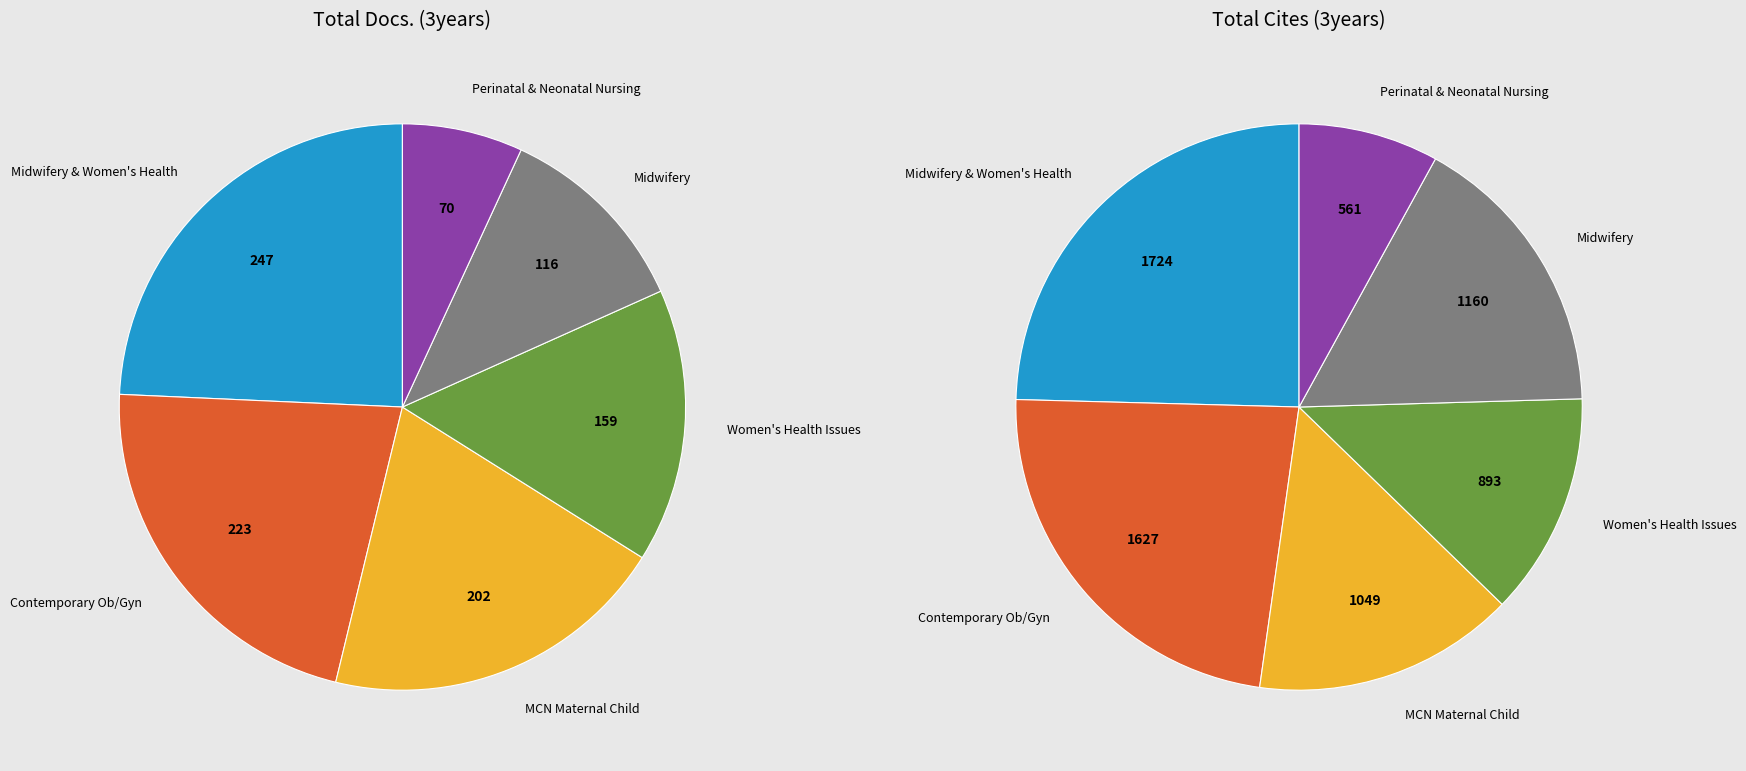

Combined, what portion of the pie is MCN American Journal of Maternal Child and Journal of Midwifery and Women's Health?

44.1%